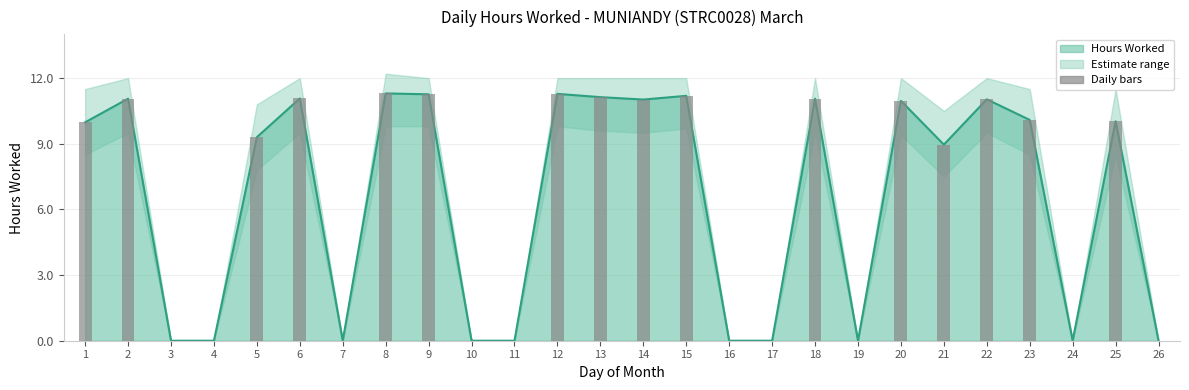

Where does the Lower Bound series first go above 8?

1